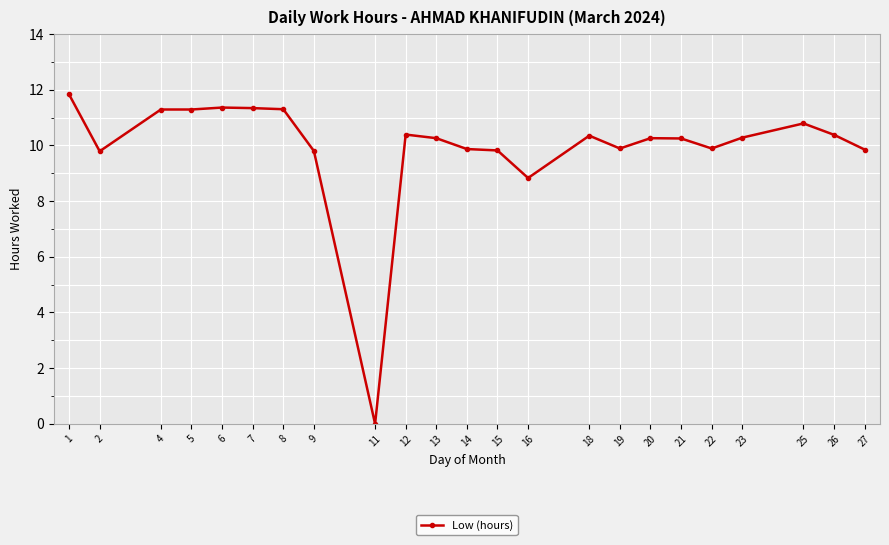

How many data points are less than 10?

9